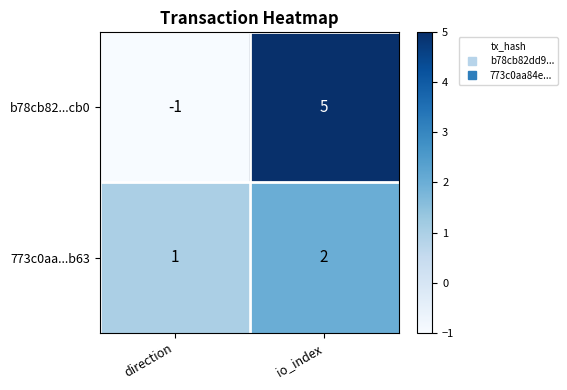

The value of b78cb82...cb0 at direction is -1. True or false?

True